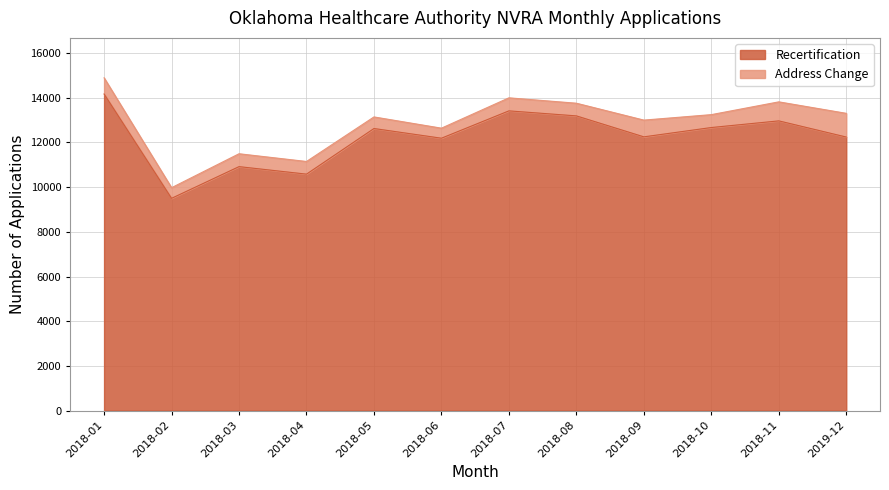

What is the ratio of the value at 2018-10 to the value at 2018-02?

1.3